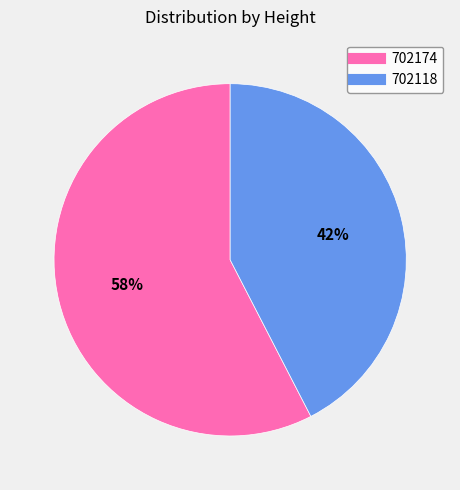

Which category has the smallest portion of the pie?

702118